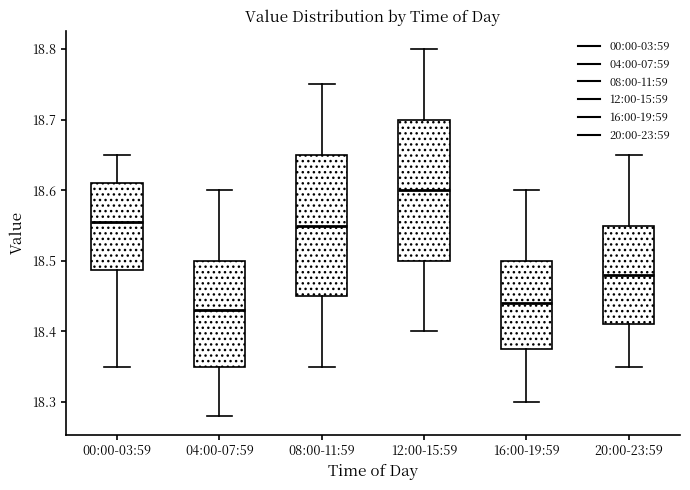

Which box's median line is the highest?

12:00-15:59